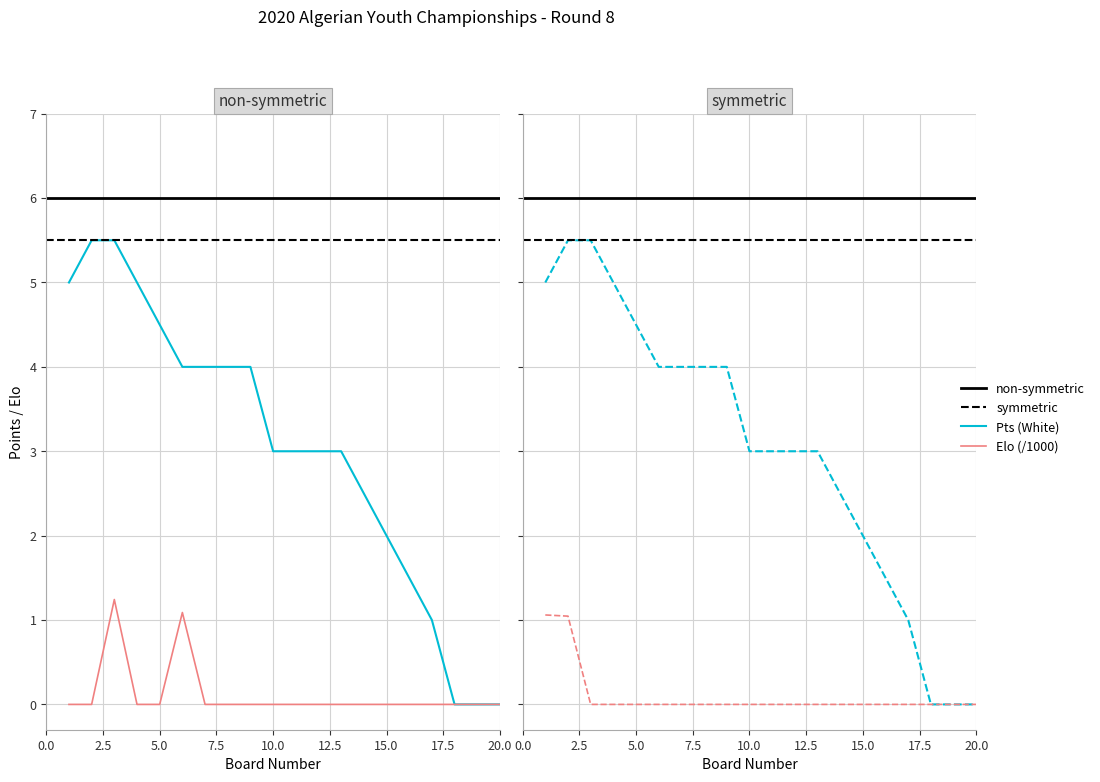

True or false: Elo (White, /1000) and Pts (White) cross at least once.

False